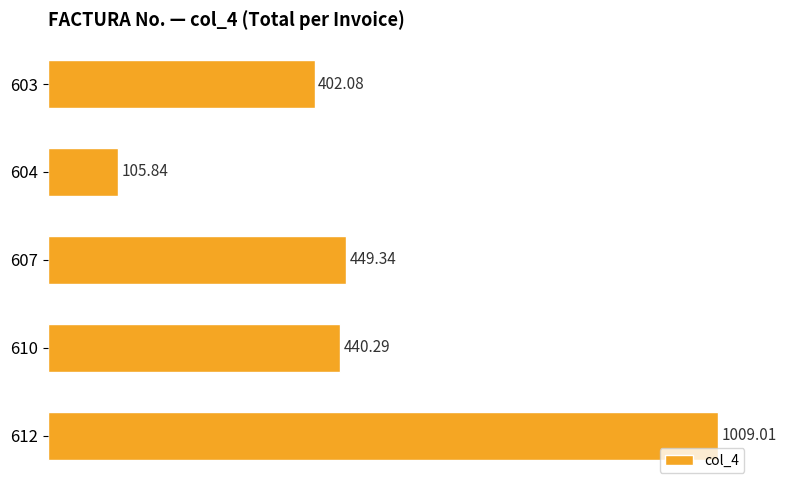

What is the smallest value displayed?

105.8